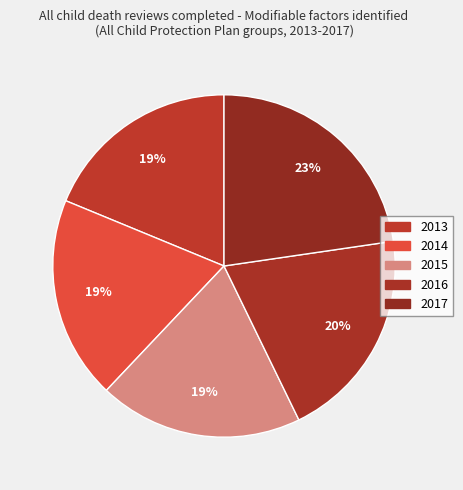

Approximately how many times larger is the value at 2016 compared to 2017?

0.9